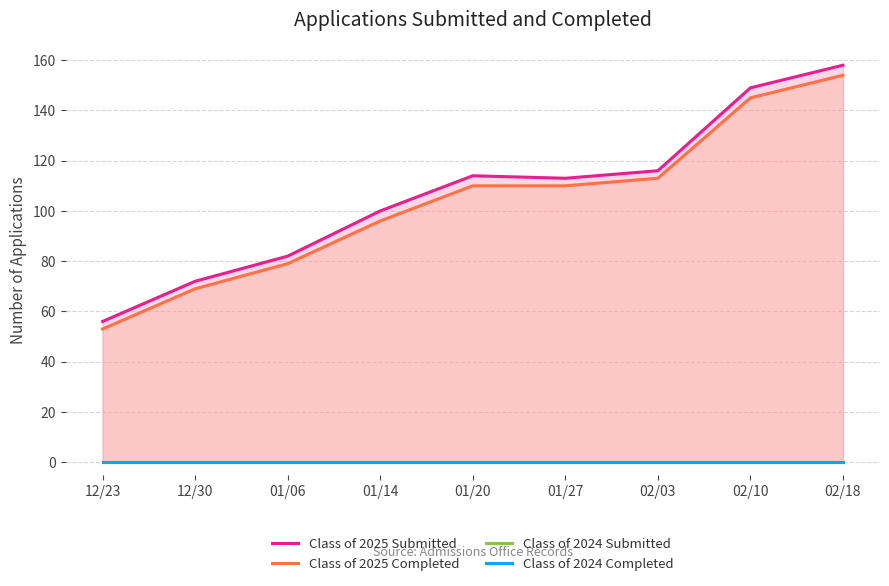

What is the difference between the second highest and second lowest values in the Class of 2025 Completed series?

76